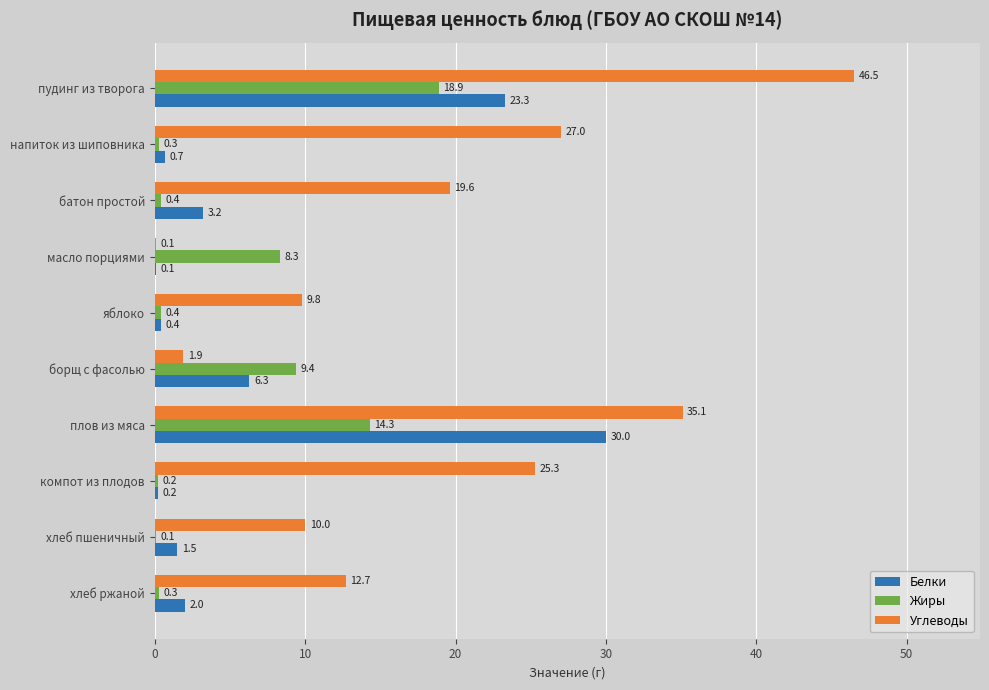

The Жиры series shows 0.2 at компот из плодов. True or false?

True